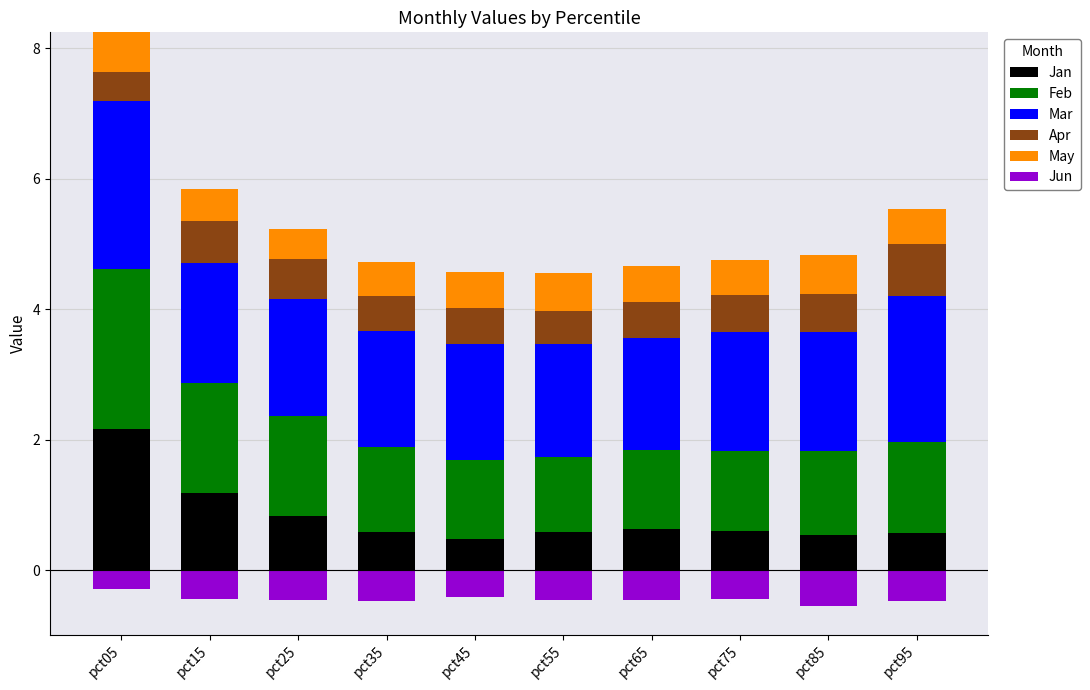

What is the highest value of the Jan series?

2.2